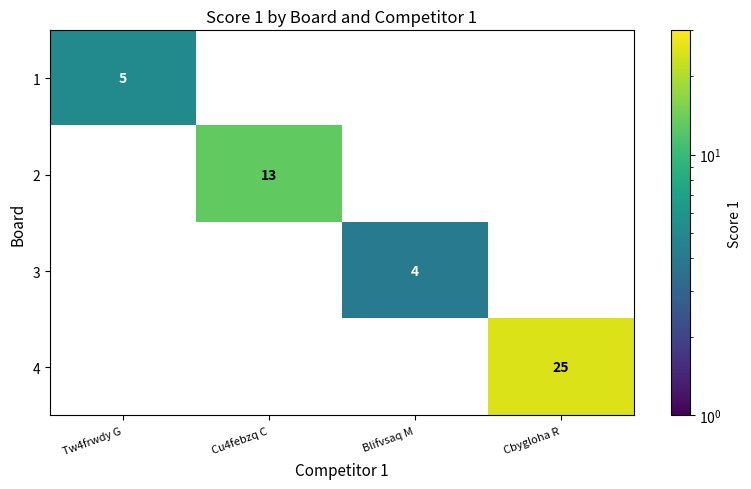

True or false: 3 has a value of 7 at Blifvsaq M.

False